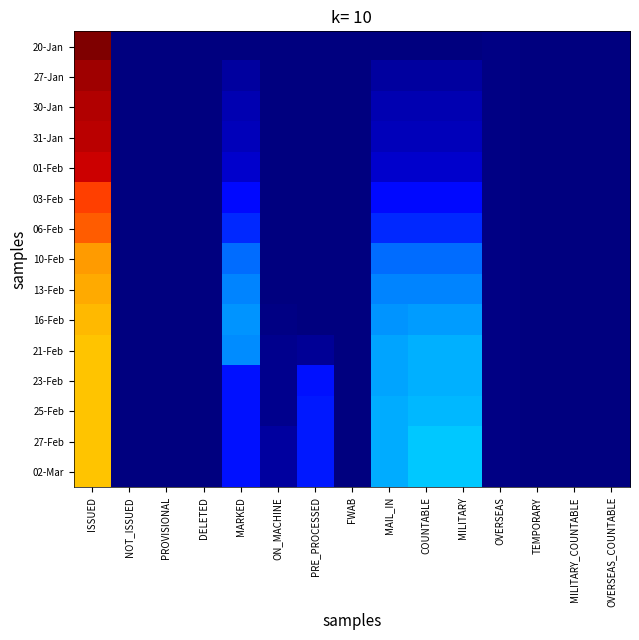

What is the greatest value displayed?

133